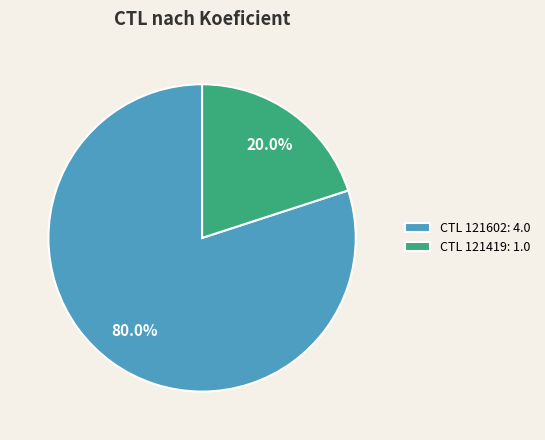

Which slice is the smallest?

CTL 121419: 1.0